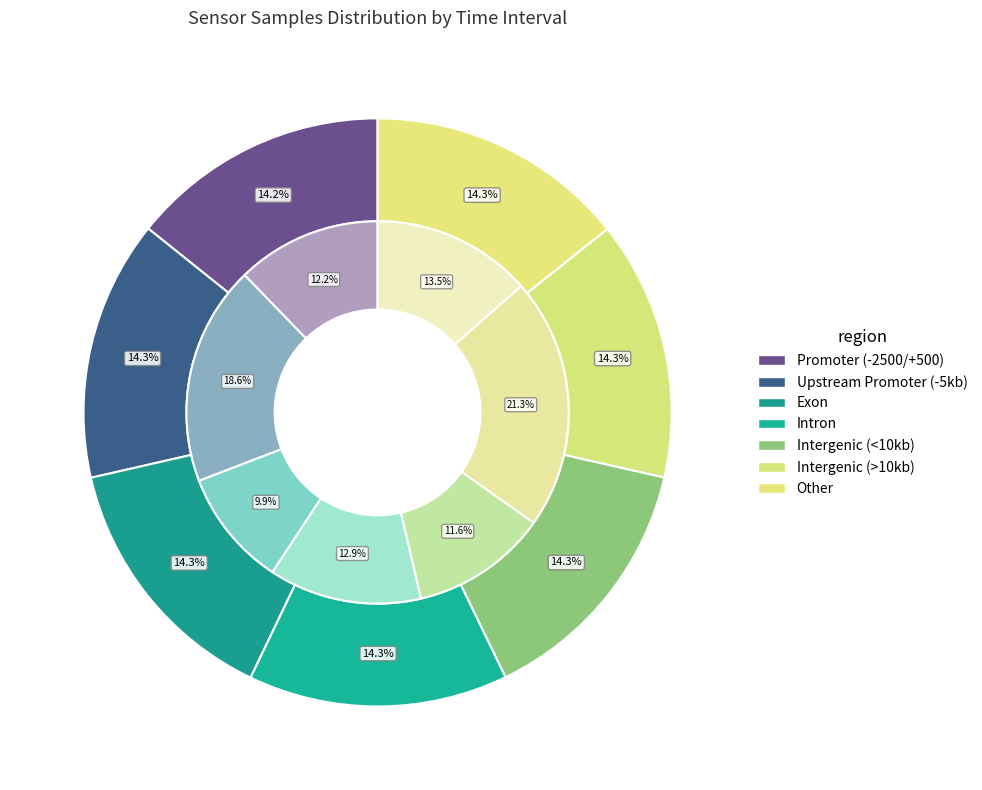

Does 00:10 account for over 50% of the chart?

No